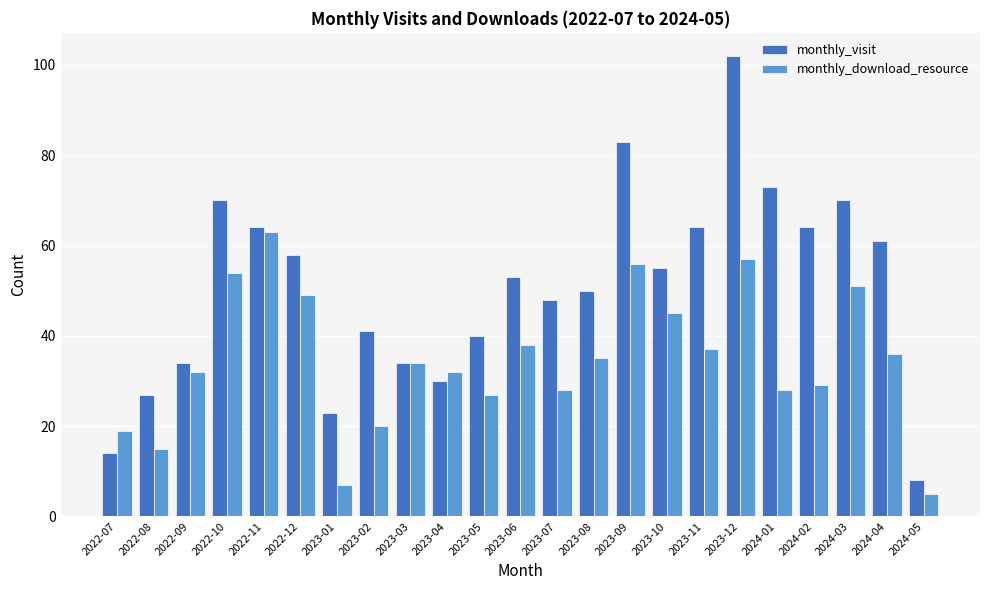

At which category does the chart reach its minimum across all series?

2024-05